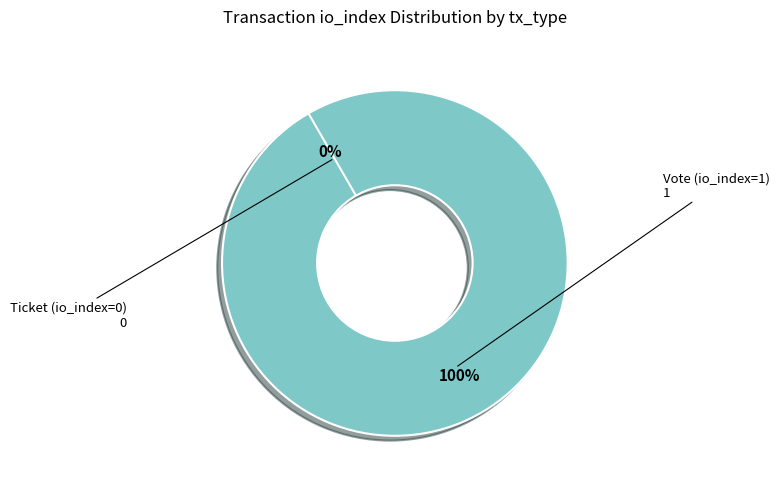

Does any single category account for the majority?

Yes